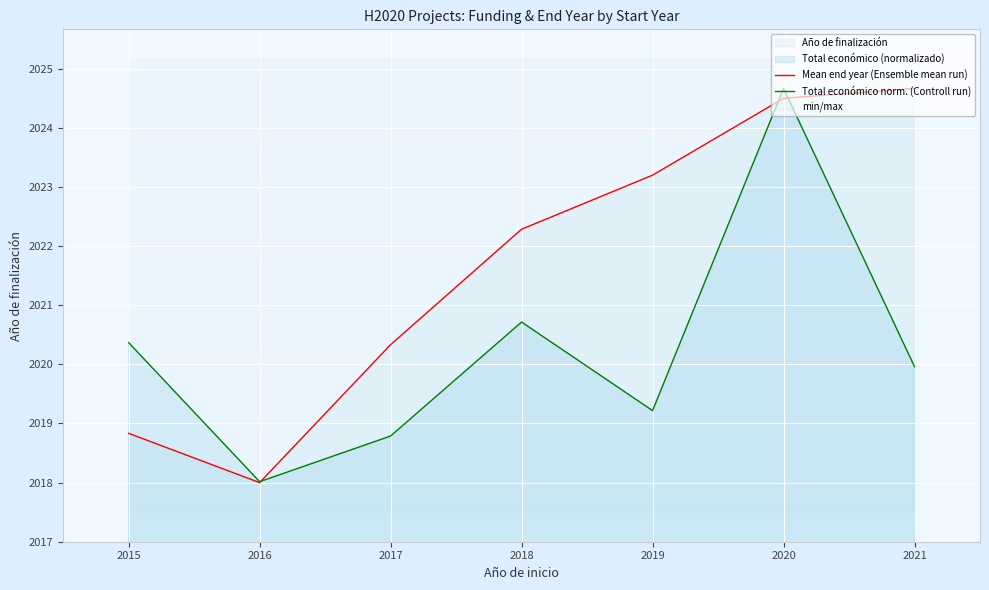

Where is Total económico norm. (Controll run) nearest to the value 2021?

2018